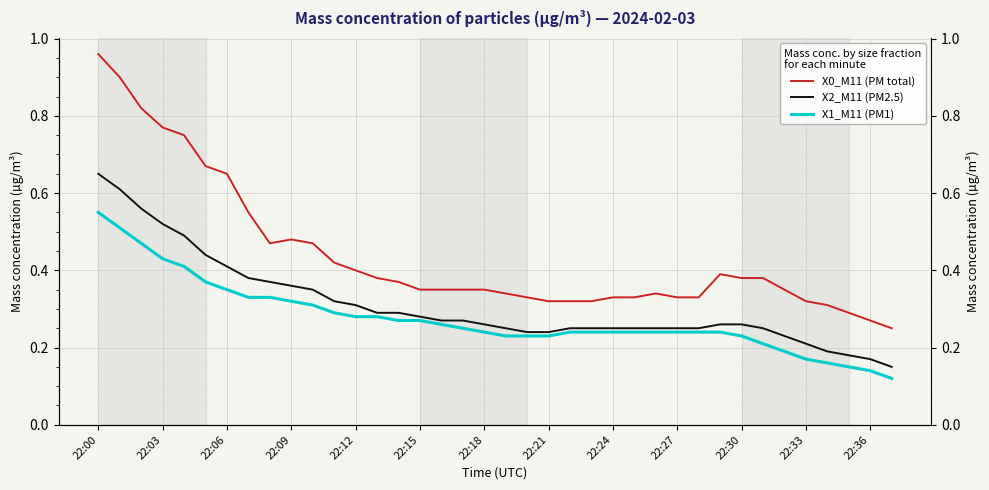

At how many categories does at least one series exceed 0?

38